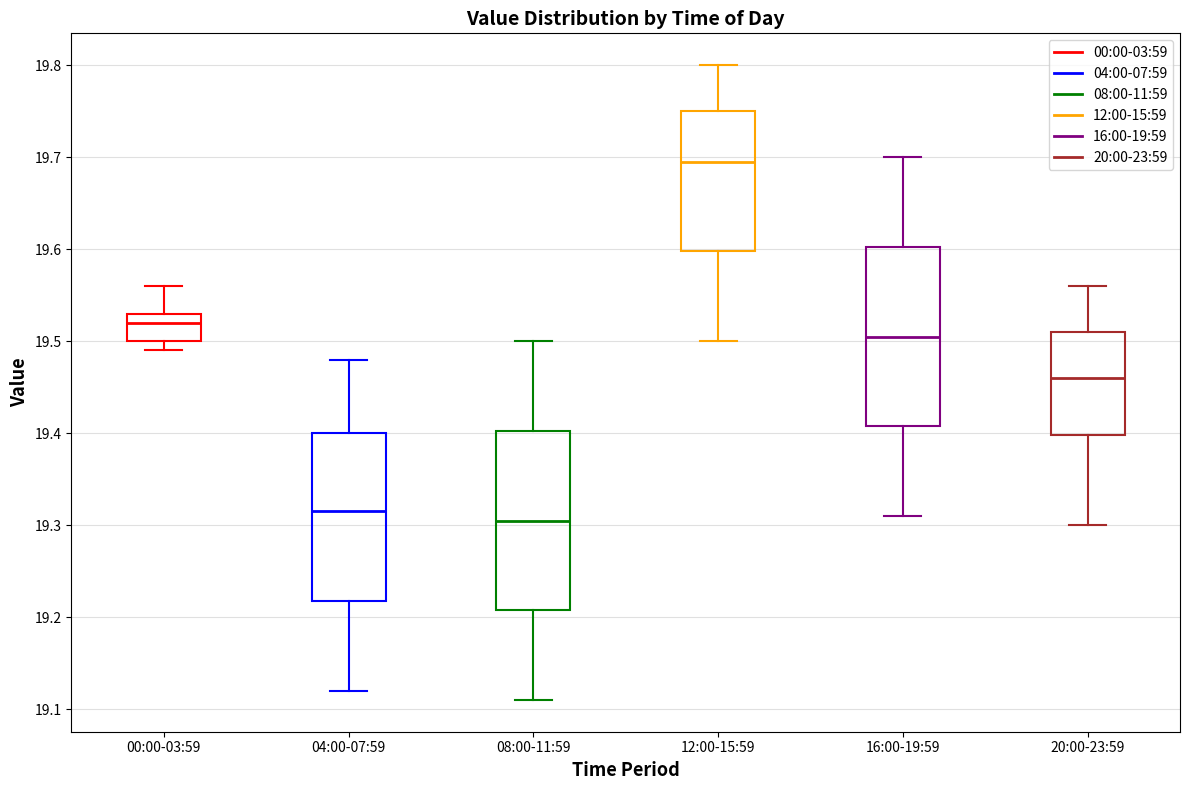

Reading left to right, transcribe this box plot: for each box, give where its median line is, the range the box spans, and where its two whiskers end, as read against the y-axis. The values are not printed on the chart, so give them approximately, as read against the axis.

00:00-03:59: median 19.52, box 19.50 to 19.53, whiskers 19.49 to 19.56
04:00-07:59: median 19.32, box 19.22 to 19.40, whiskers 19.12 to 19.48
08:00-11:59: median 19.31, box 19.21 to 19.40, whiskers 19.11 to 19.50
12:00-15:59: median 19.70, box 19.60 to 19.75, whiskers 19.50 to 19.80
16:00-19:59: median 19.51, box 19.41 to 19.60, whiskers 19.31 to 19.70
20:00-23:59: median 19.46, box 19.40 to 19.51, whiskers 19.30 to 19.56